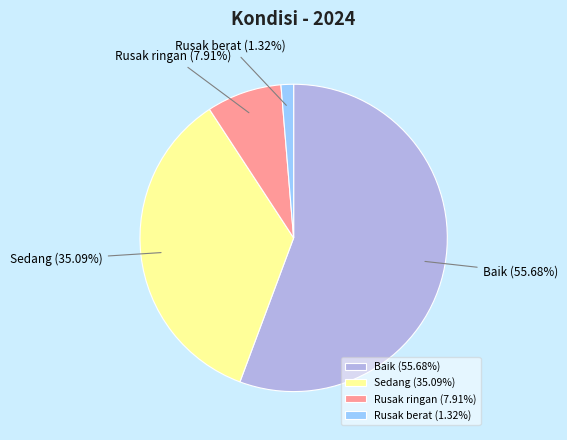

To the nearest percent, what is the combined percentage of Sedang and Rusak berat?

36%